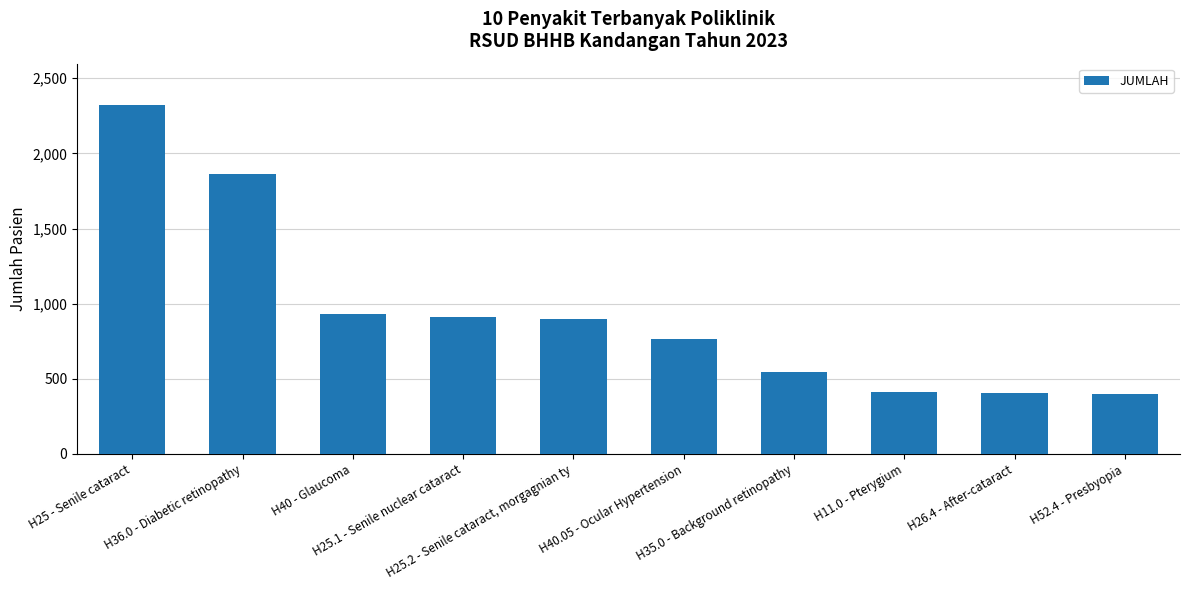

Which label corresponds to the largest value in the chart?

H25 - Senile cataract